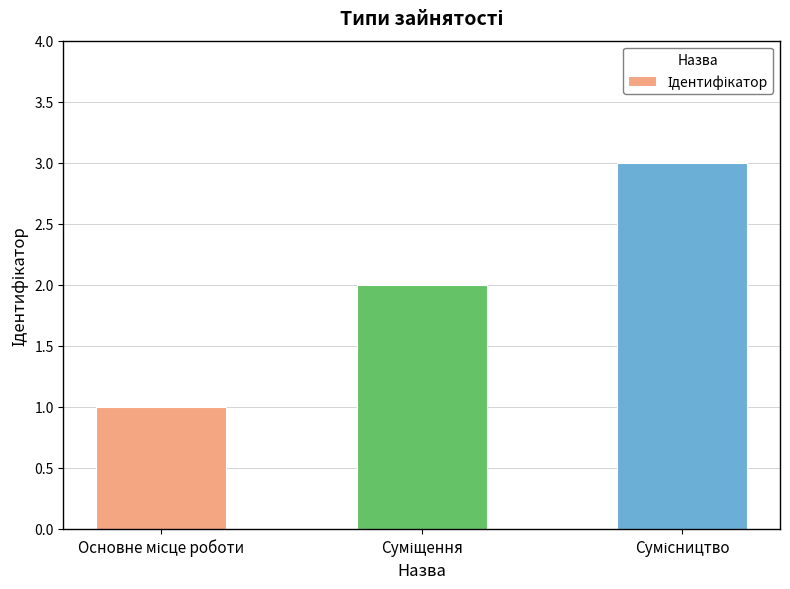

What is the sum of all values?

6